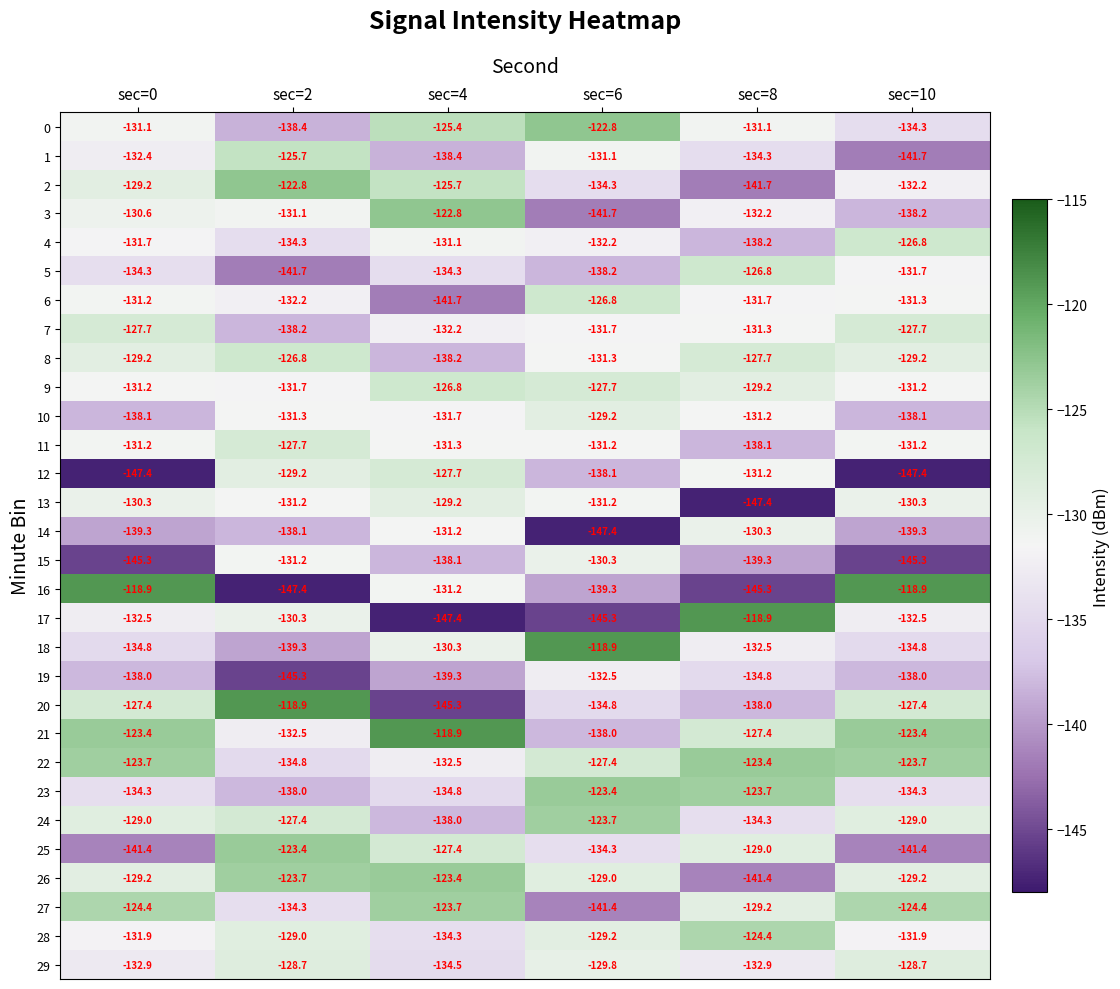

What is the average value of the 21 series?

-127.3